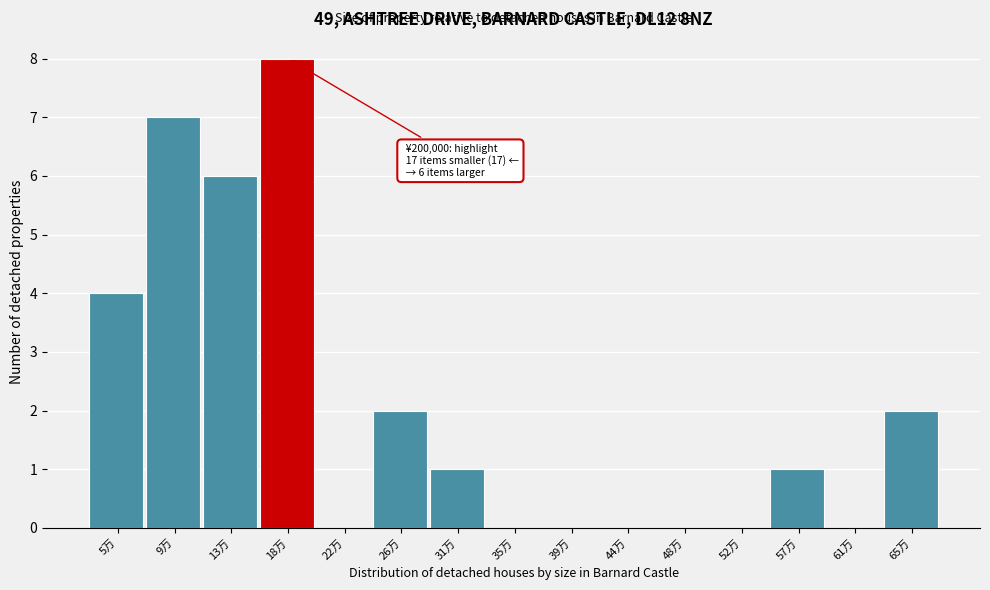

Reading right to left, list all the values displayed in this chart.

65万=2	61万=0	57万=1	52万=0	48万=0	44万=0	39万=0	35万=0	31万=1	26万=2	22万=0	18万=8	13万=6	9万=7	5万=4